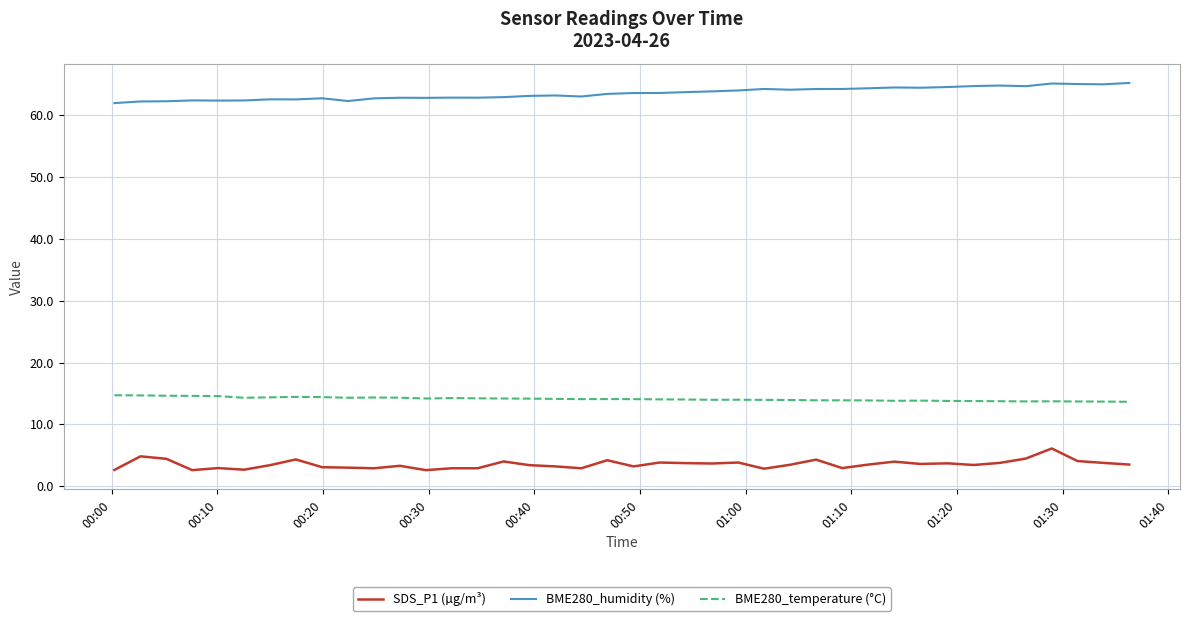

What is the minimum value shown in the chart?

2.6